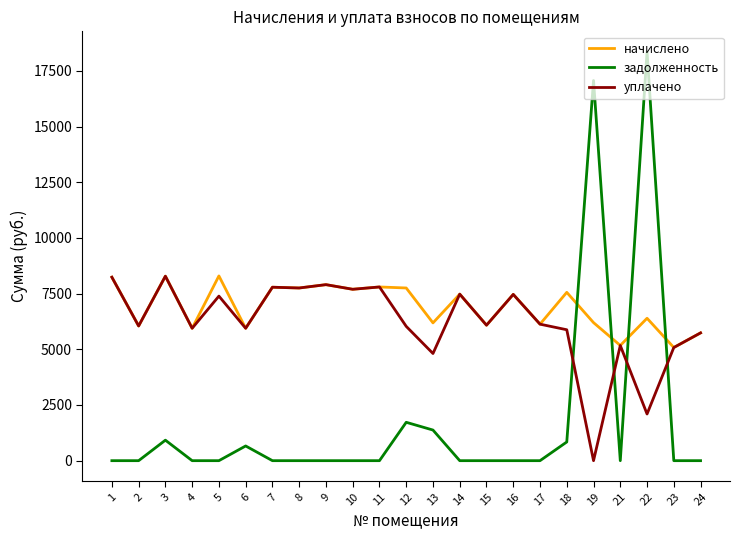

The value of начислено at 11 is 7799.0. True or false?

True